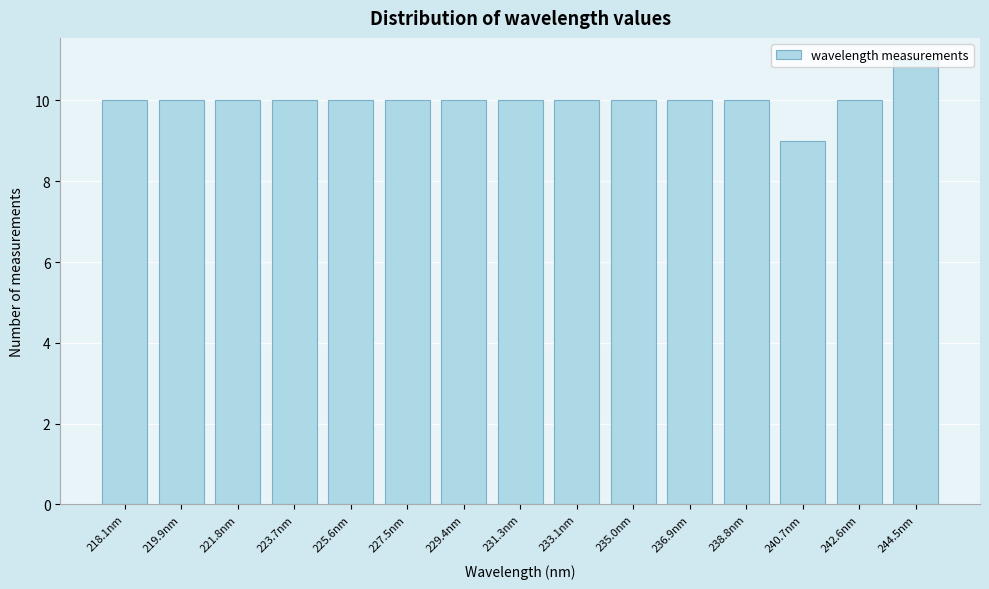

Which category has the lowest value across all series?

240.7nm